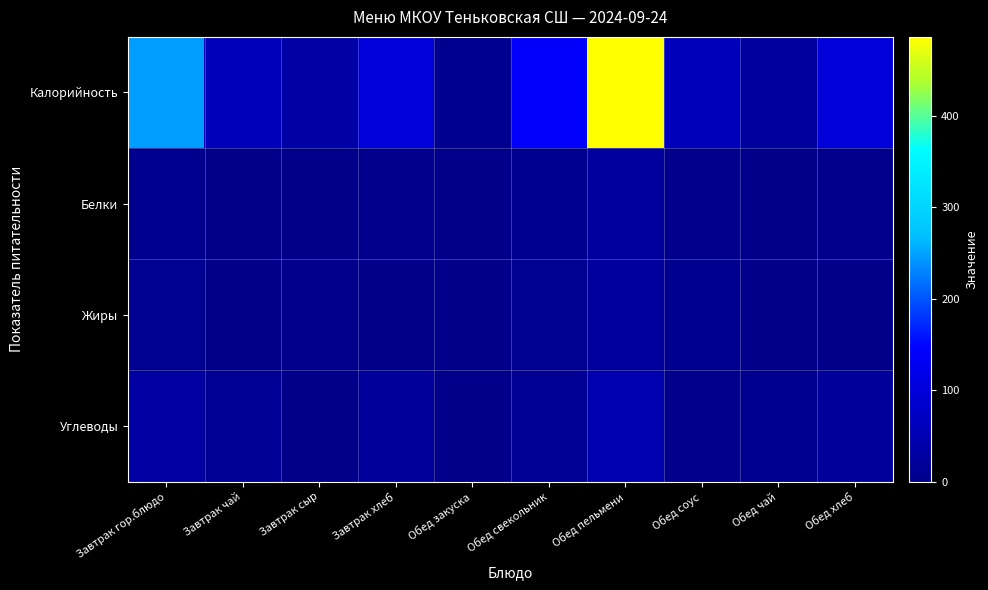

At Завтрак чай, list the series in order from smallest to largest.

Жиры, Белки, Углеводы, Калорийность